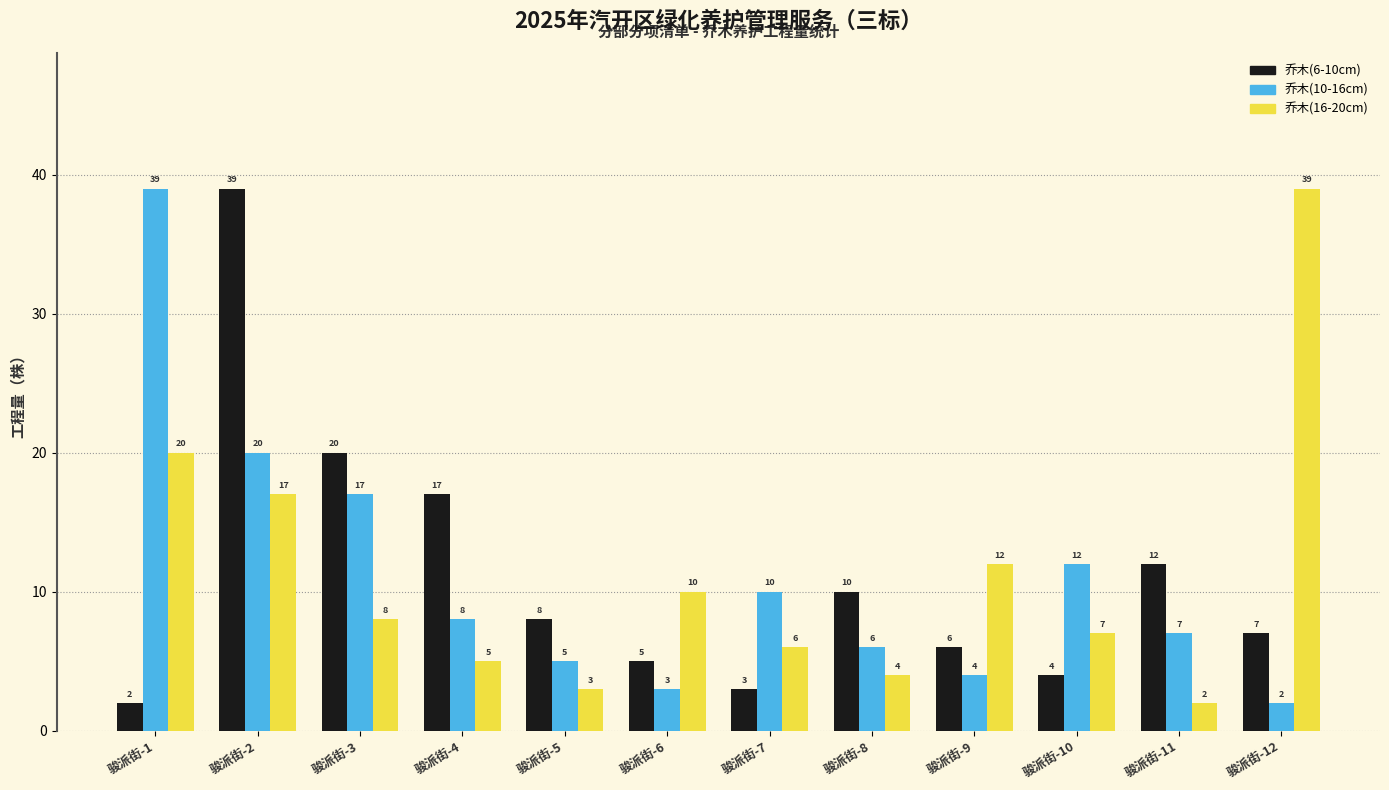

What is the maximum value for 乔木(10-16cm)?

39